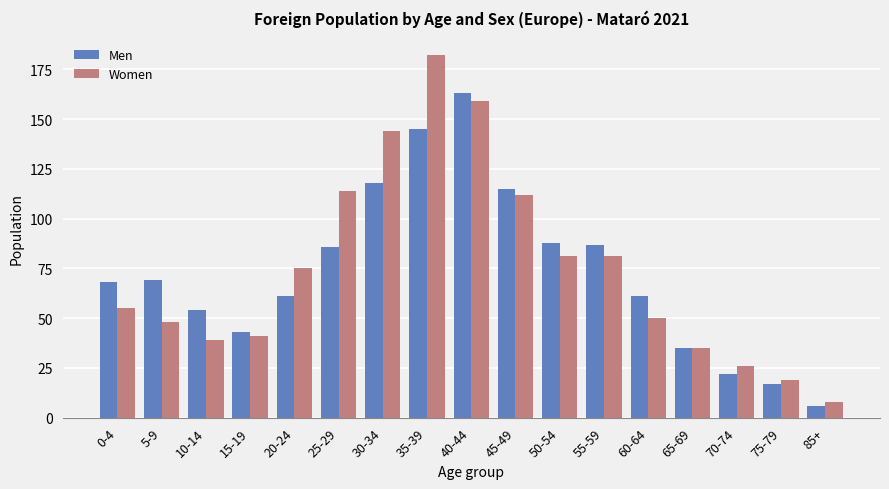

What is the value of the Women bar at the 7th from the left?

144